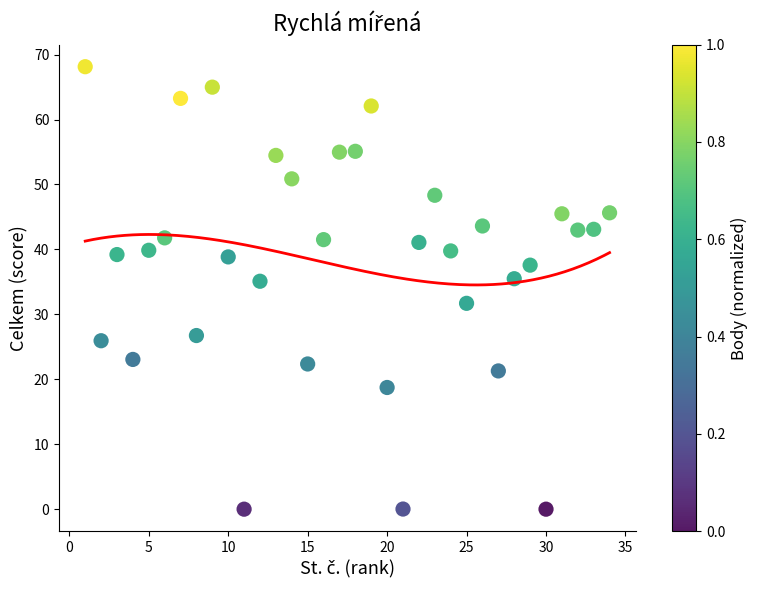

What is the range of Y values (max minus min)?

68.1